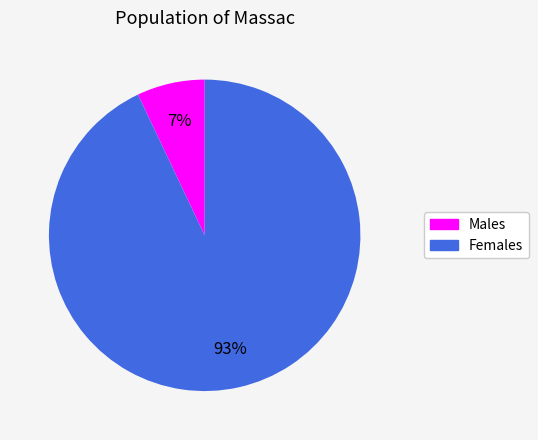

Between Females and Males, which is larger?

Females